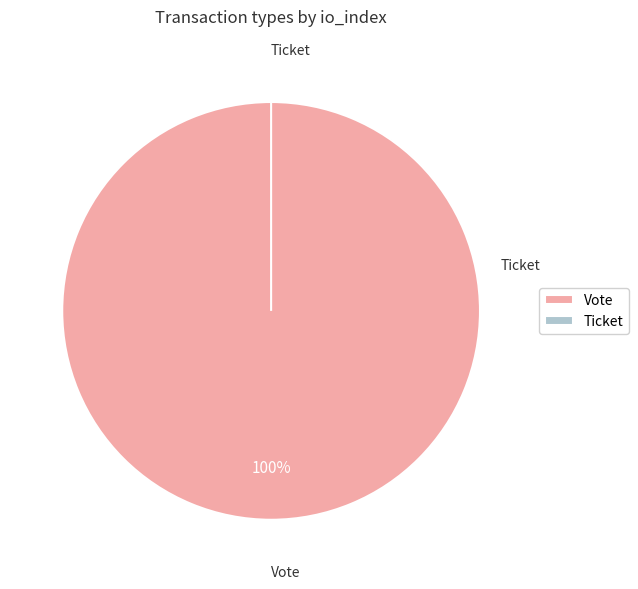

Which slice is the largest?

Vote